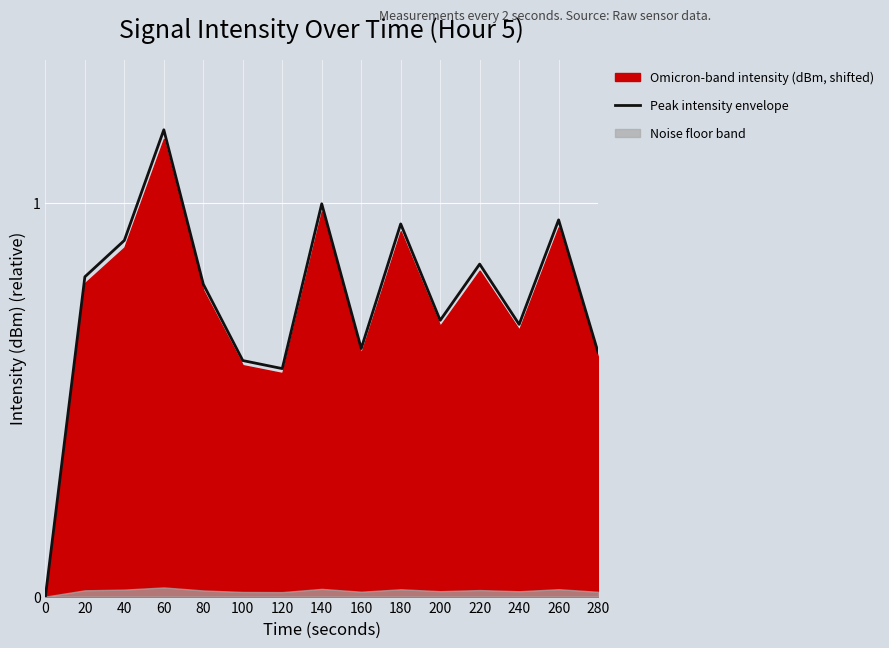

Which has a higher value, 200 or 180?

180